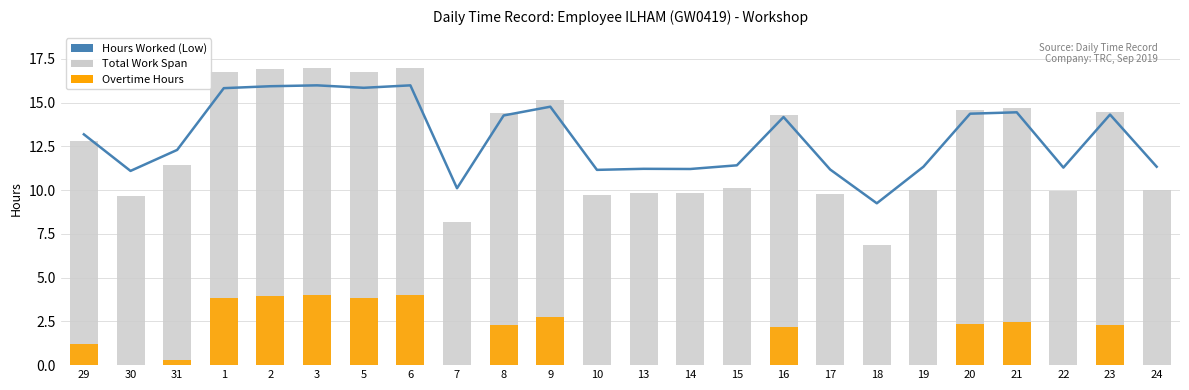

What is the total value across all series at 13?

21.1